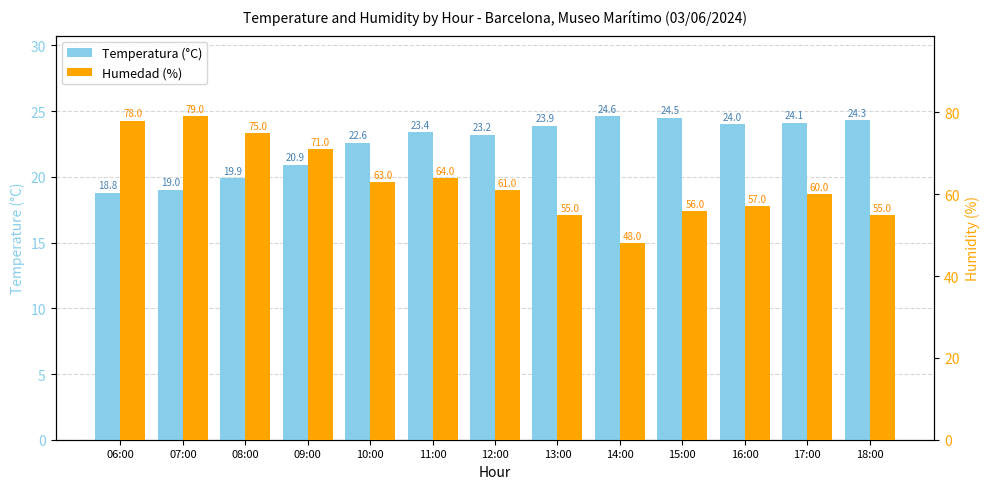

Reading right to left, extract all data points from this chart.

Temperatura (°C): 24.3	24.1	24.0	24.5	24.6	23.9	23.2	23.4	22.6	20.9	19.9	19.0	18.8
Humedad (%): 55.0	60.0	57.0	56.0	48.0	55.0	61.0	64.0	63.0	71.0	75.0	79.0	78.0